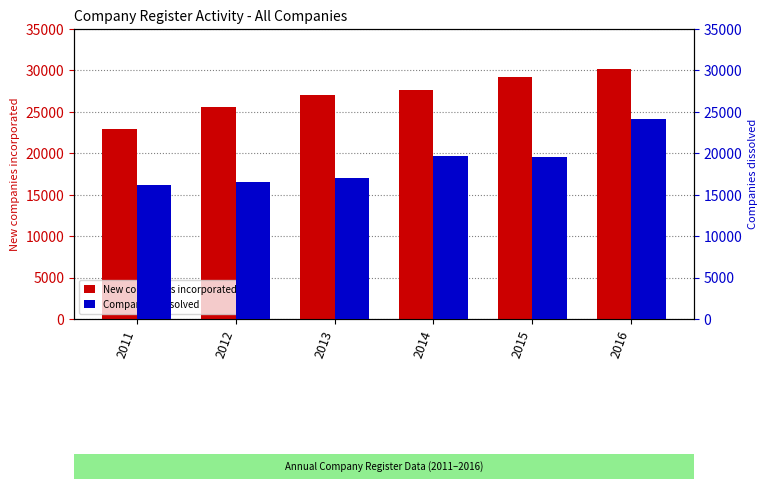

How many bars are there in total?

12